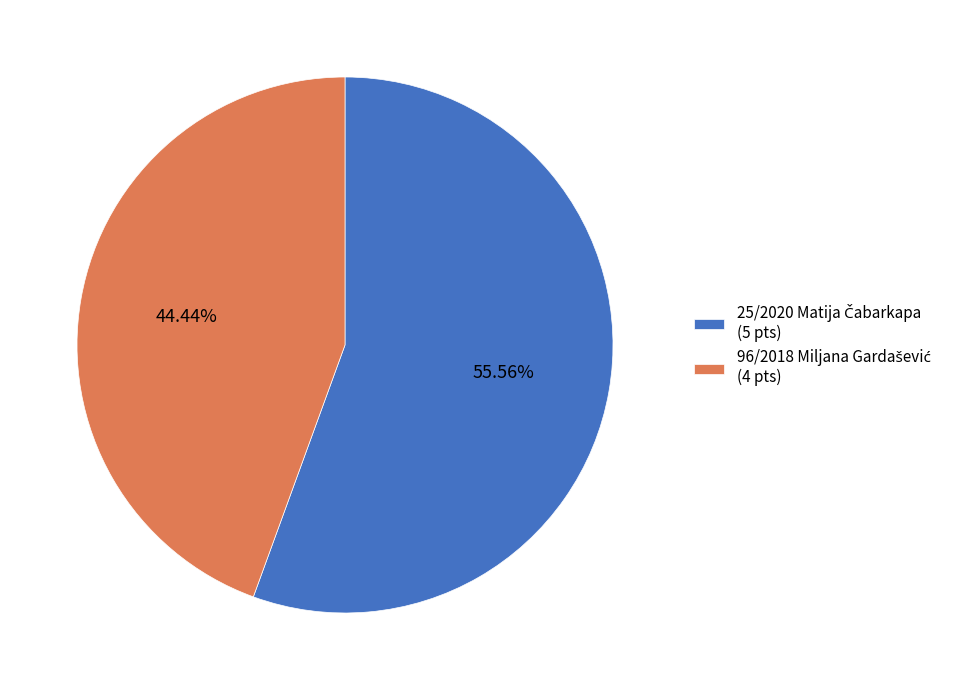

Is there any slice that represents more than half of the pie?

Yes